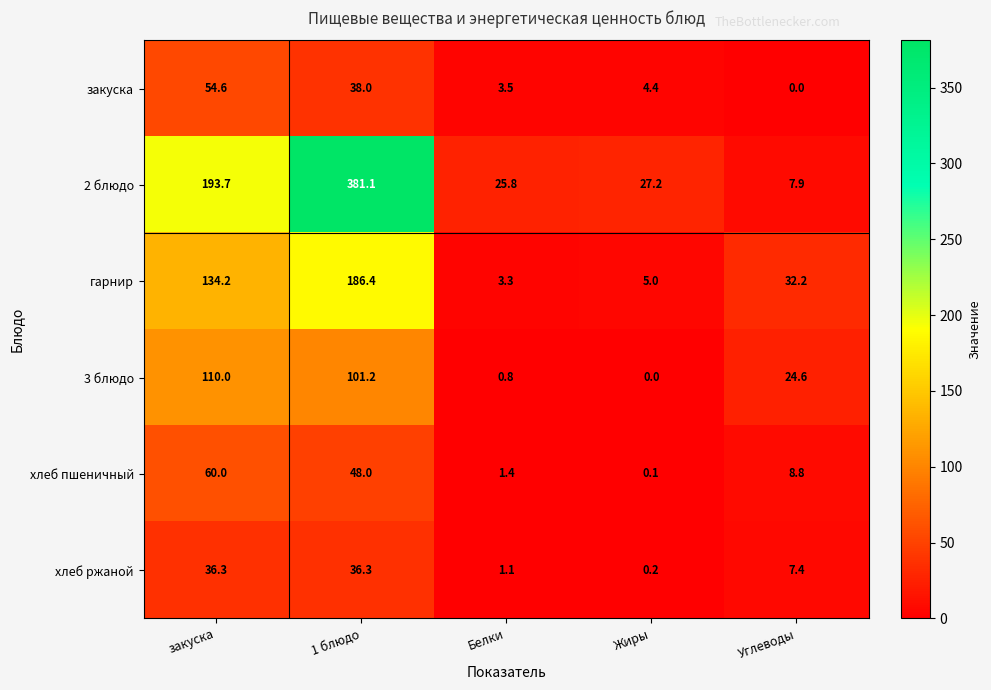

Which category has the highest value in the 2 блюдо series?

1 блюдо